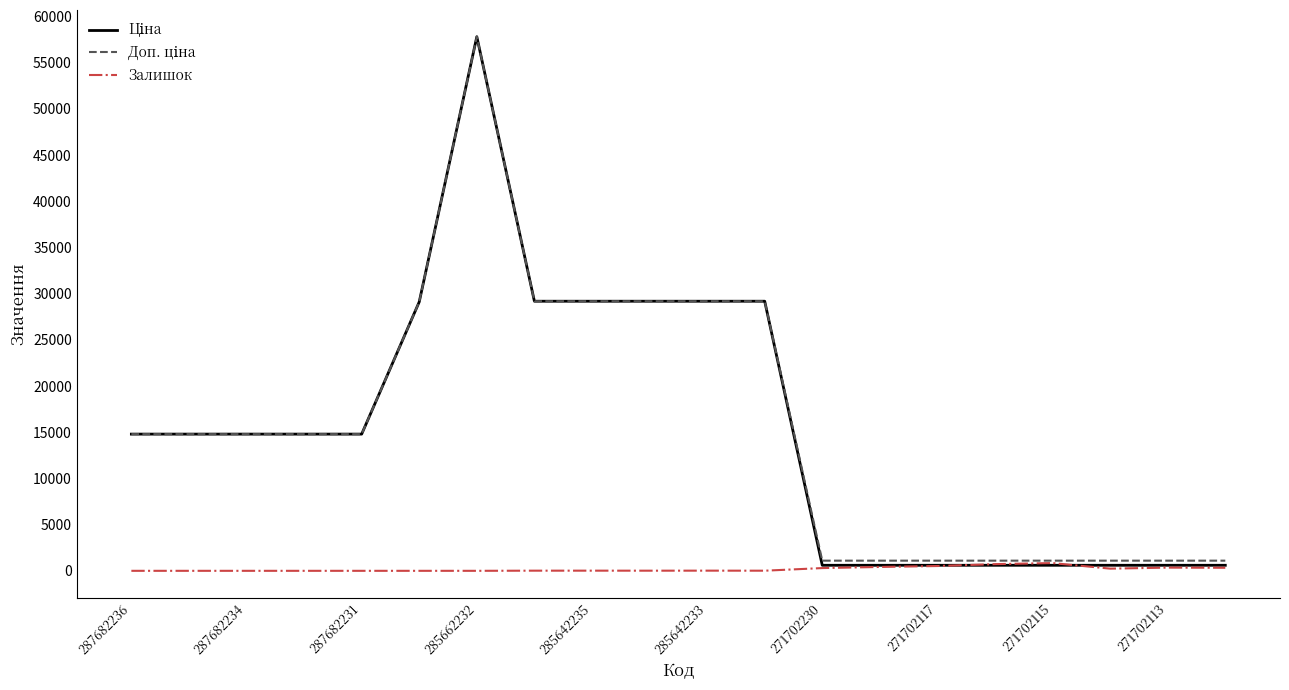

Is this an area chart (filled region under the line)?

No